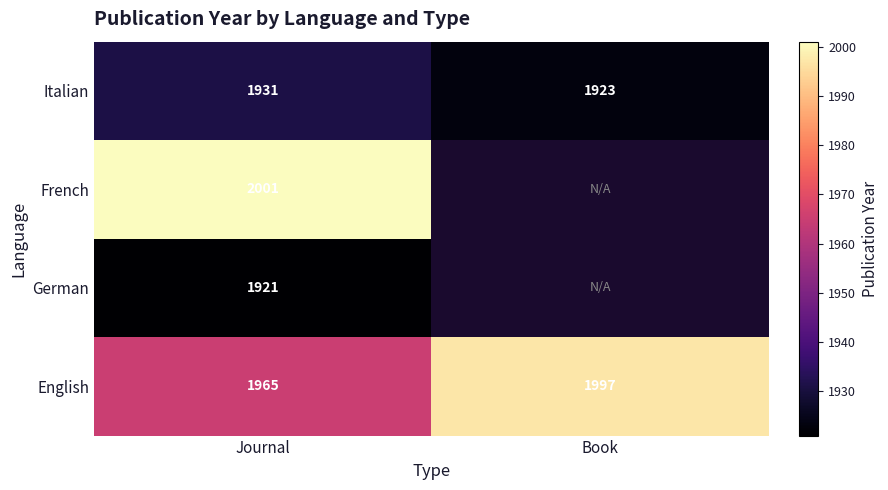

At which label does English reach its minimum?

Journal